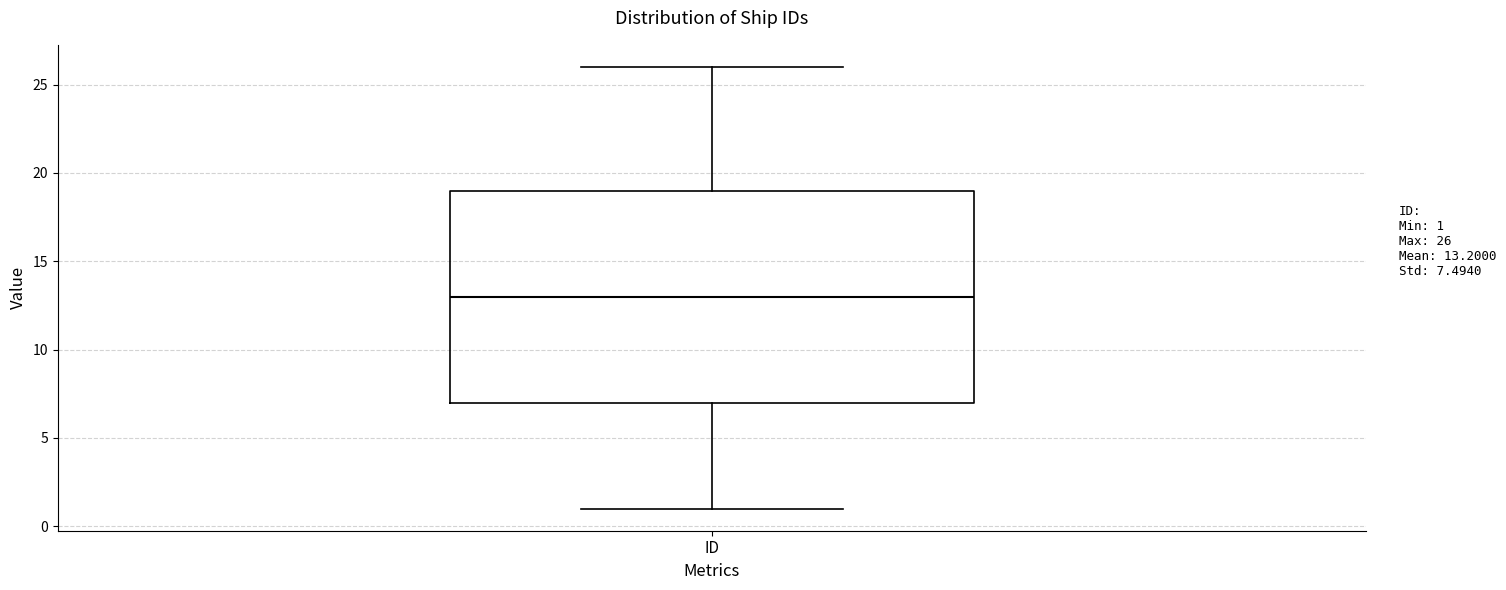

Read this box plot against the y-axis: the position of the median line, the range covered by the box, and the ends of both whiskers. The values are not printed on the chart, so give them approximately, as read against the axis.

median 13, box 7 to 19, whiskers 1 to 26